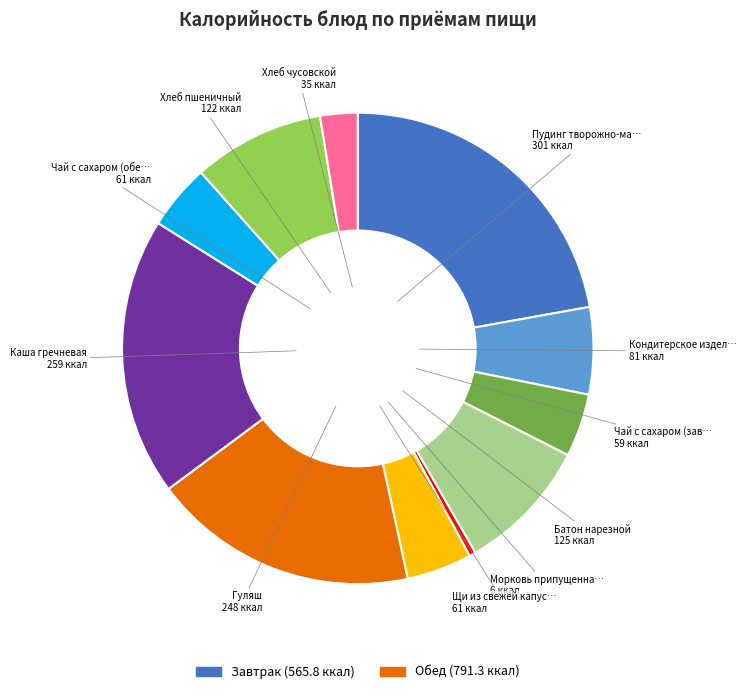

Is there a majority slice in this chart?

No